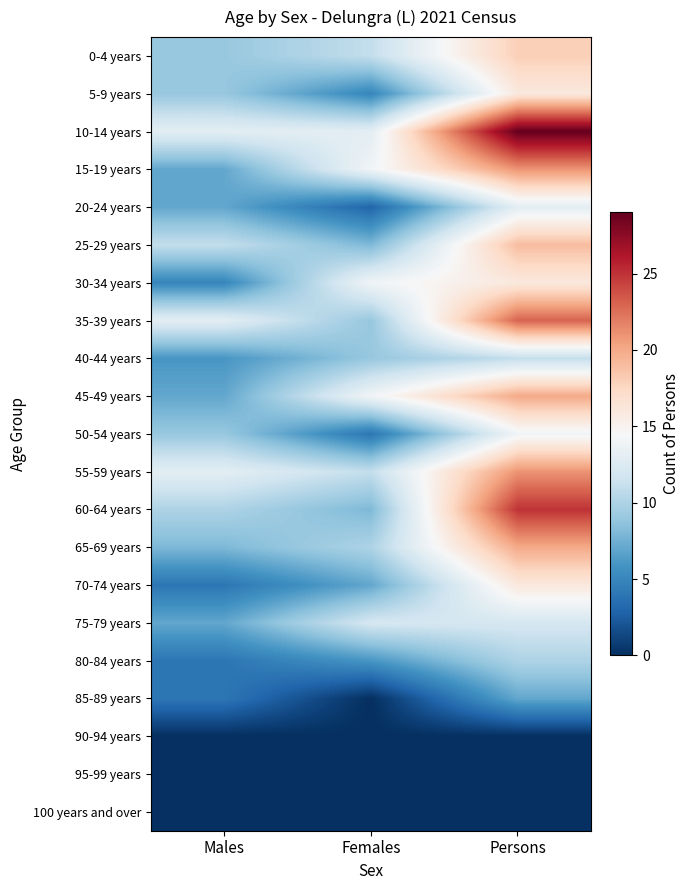

Which has a higher value, Females or Males?

Females